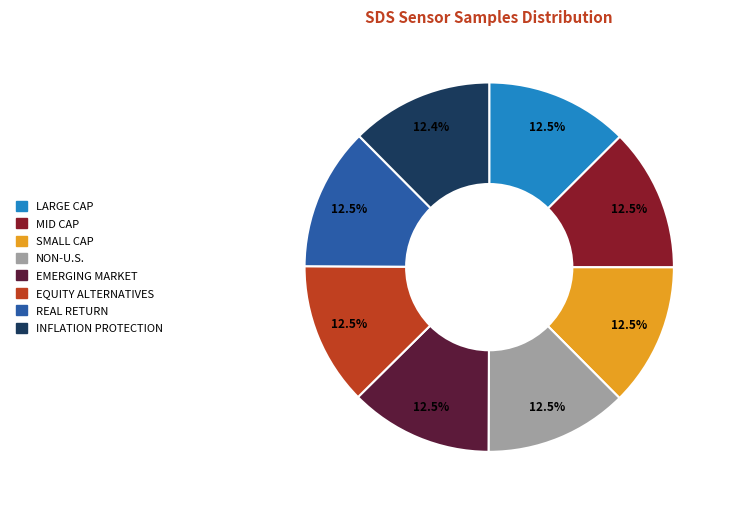

Is there any slice that represents more than half of the pie?

No